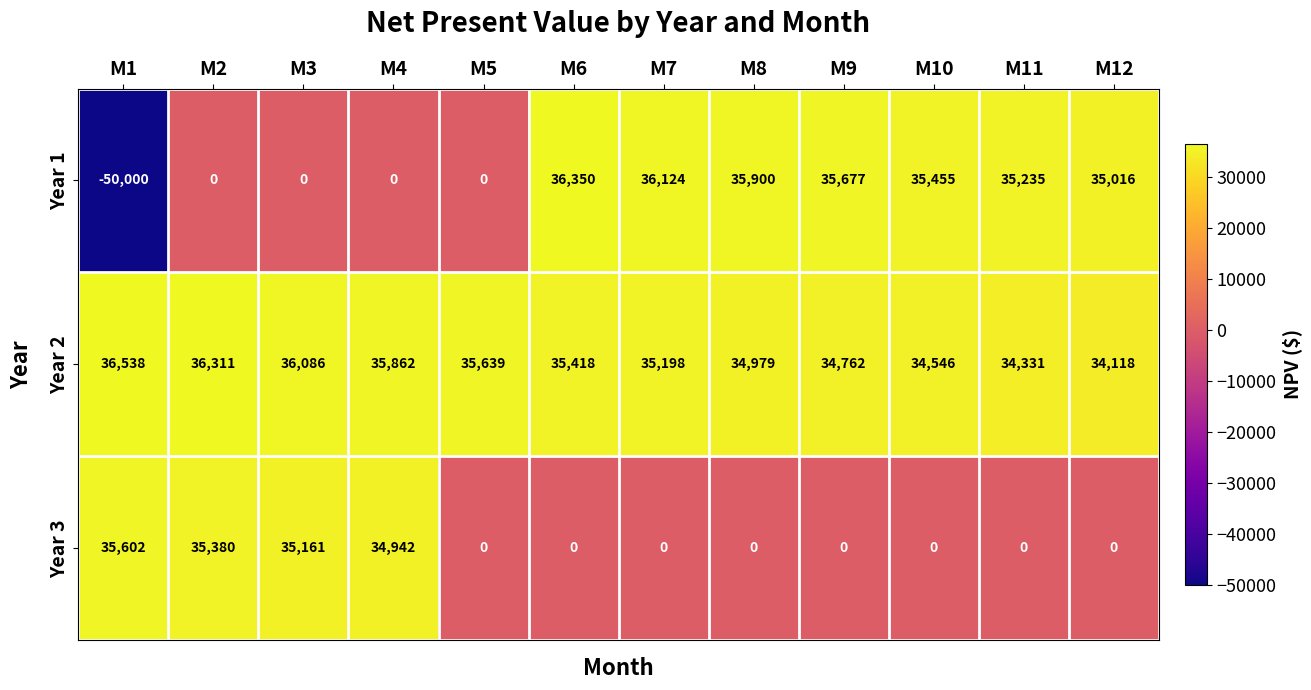

Rank the series by their maximum value, from highest to lowest.

Year 2, Year 1, Year 3